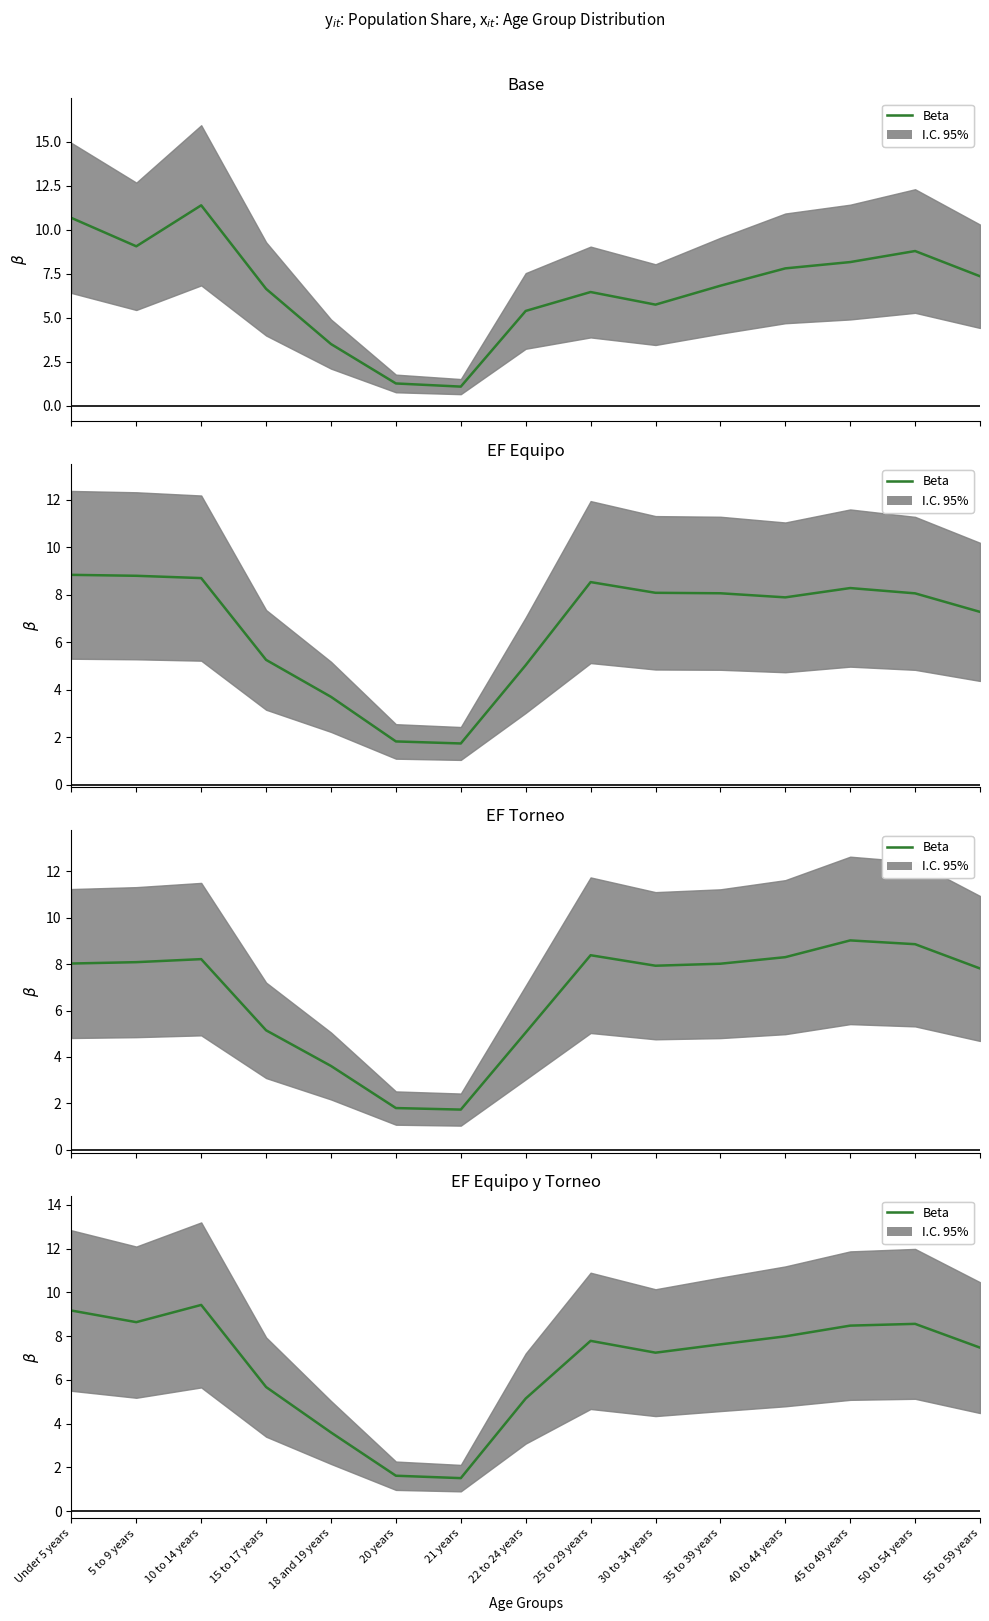

Is this an area chart (filled region under the line)?

No